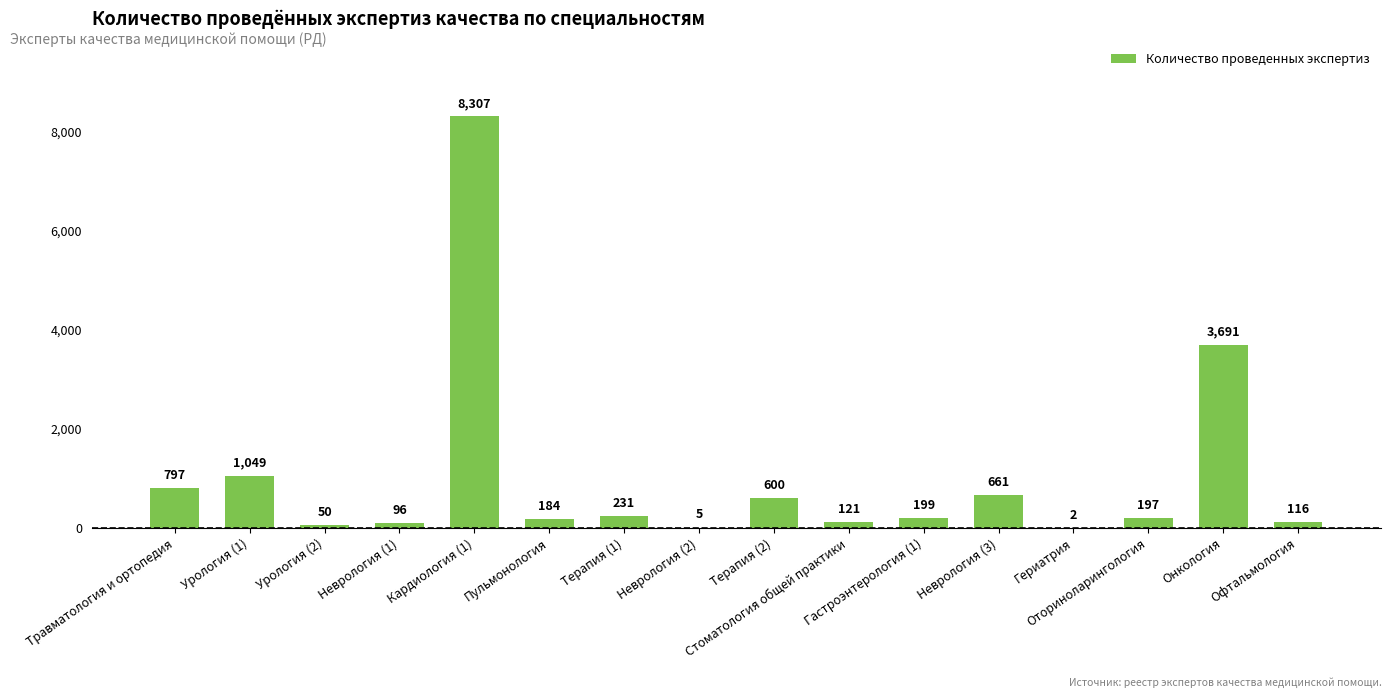

What is the maximum value shown in the chart?

8307